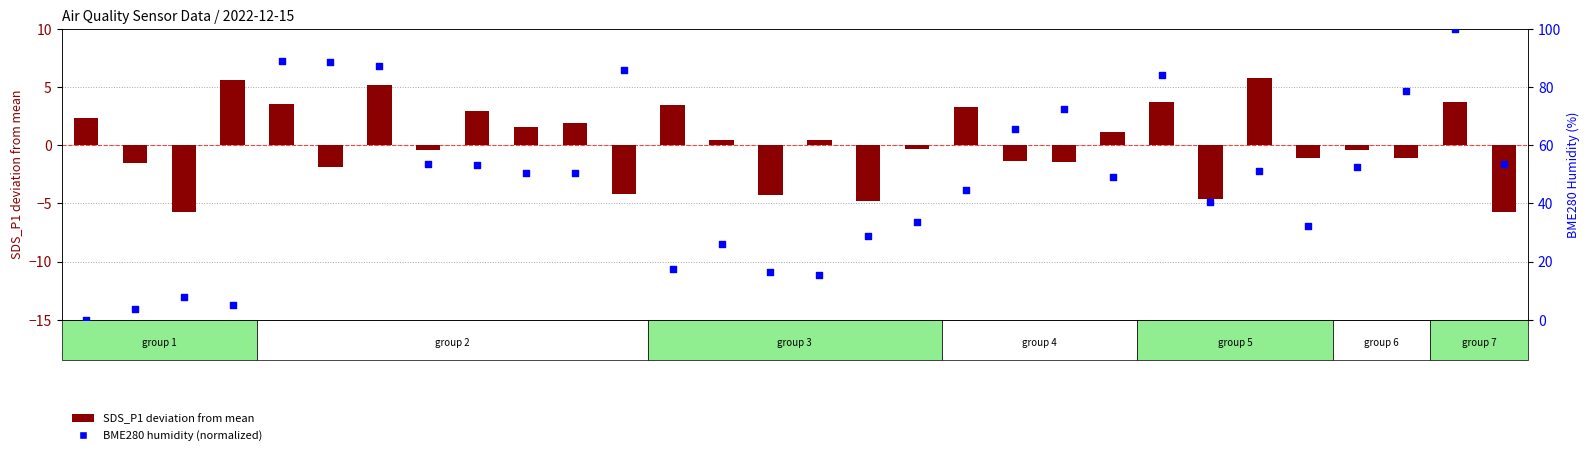

Which series has the largest Y range (max minus min)?

BME280 humidity percentile